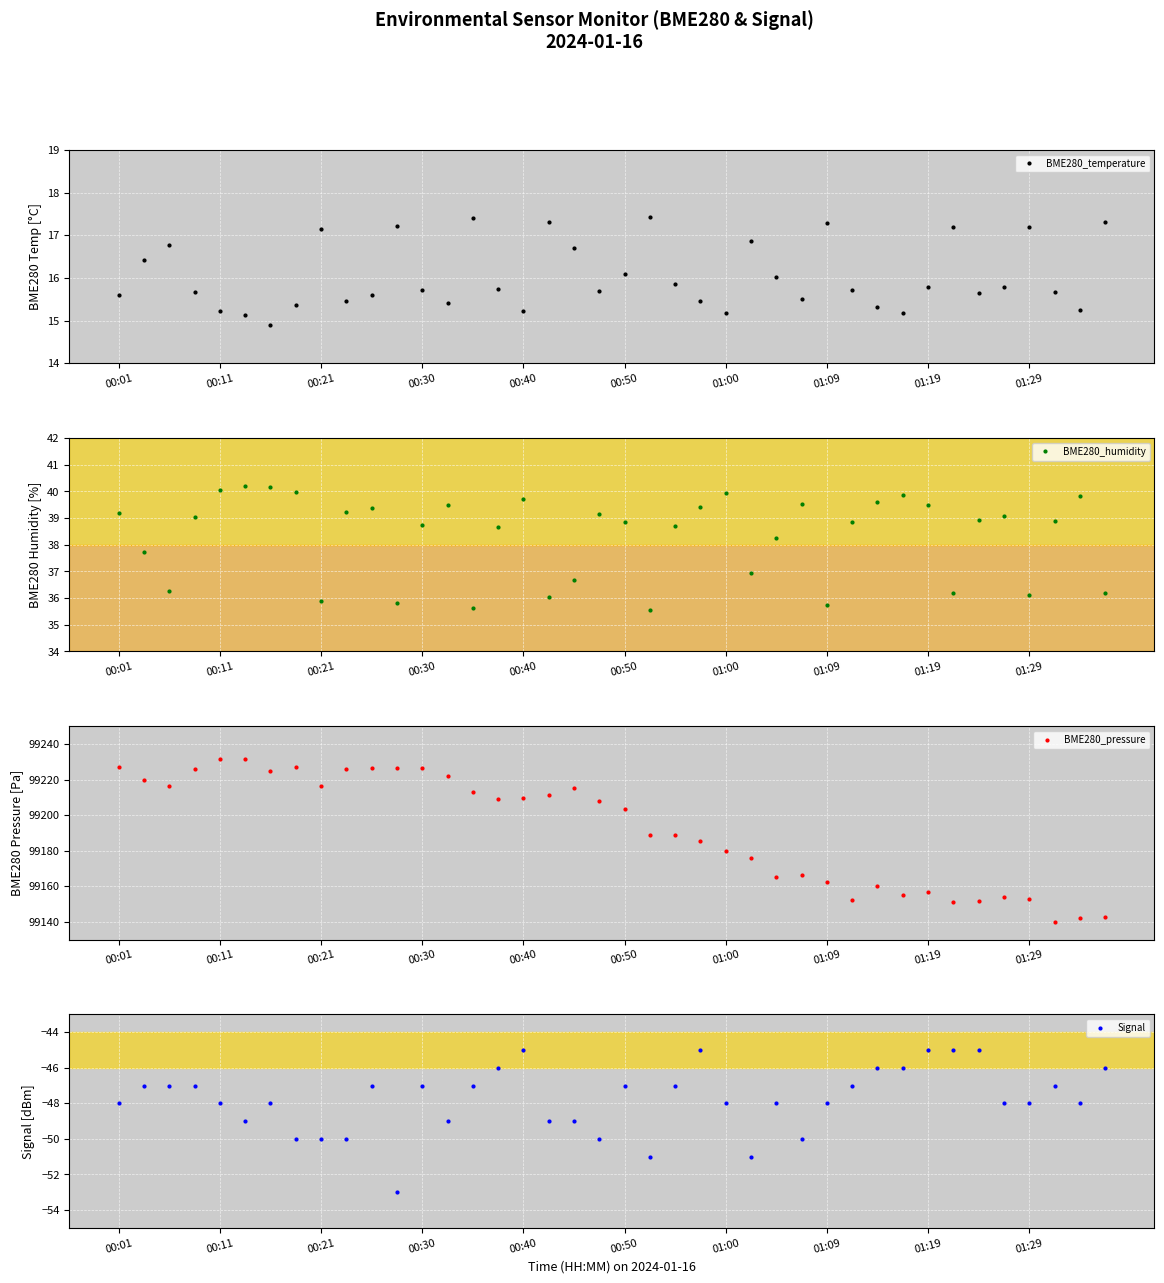

What is the spread (max minus min) of values at 26?

99213.1